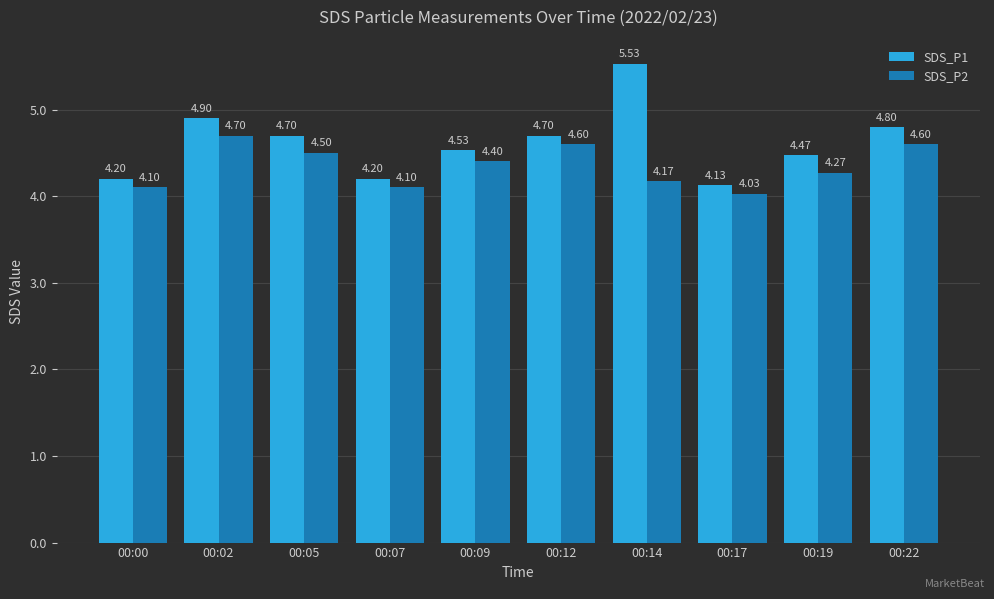

What is the difference between the maximum and second lowest values in the SDS_P1 series?

1.3